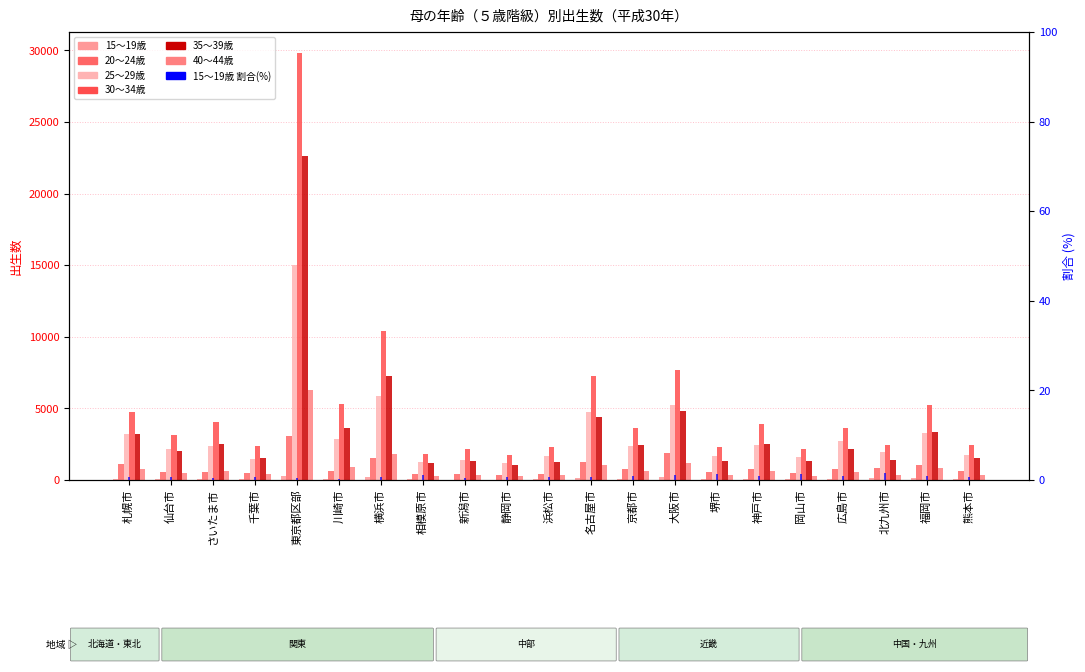

Which category has the highest value across all series?

東京都区部